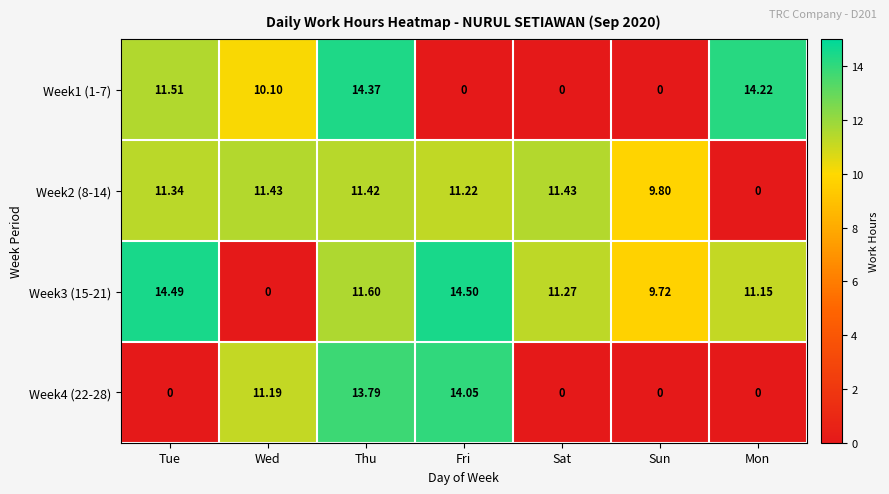

Which label corresponds to the largest value in the chart?

Fri